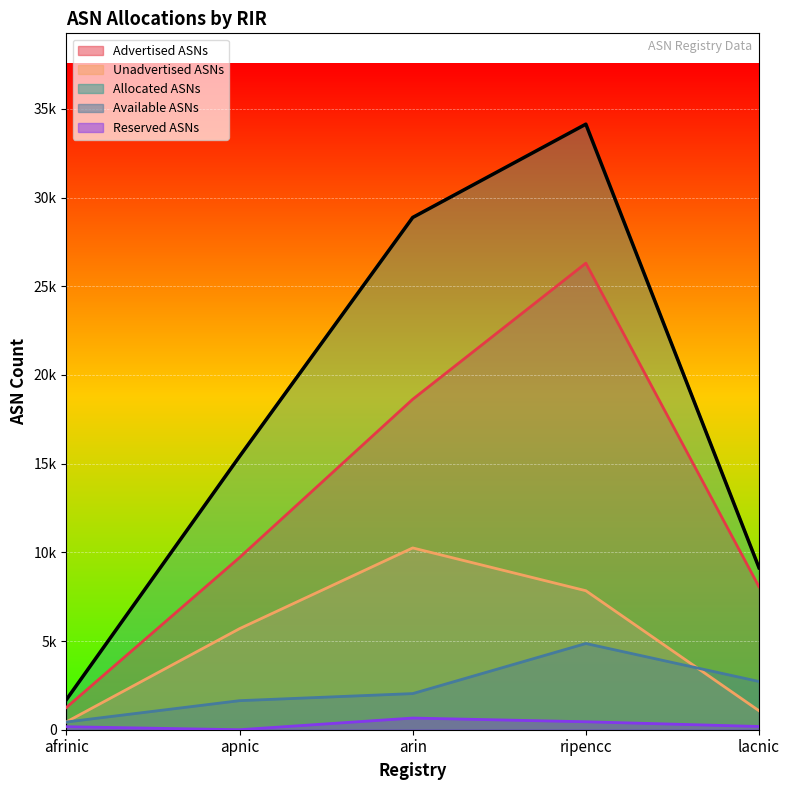

What is the sum of all Unadvertised ASNs values?

25293